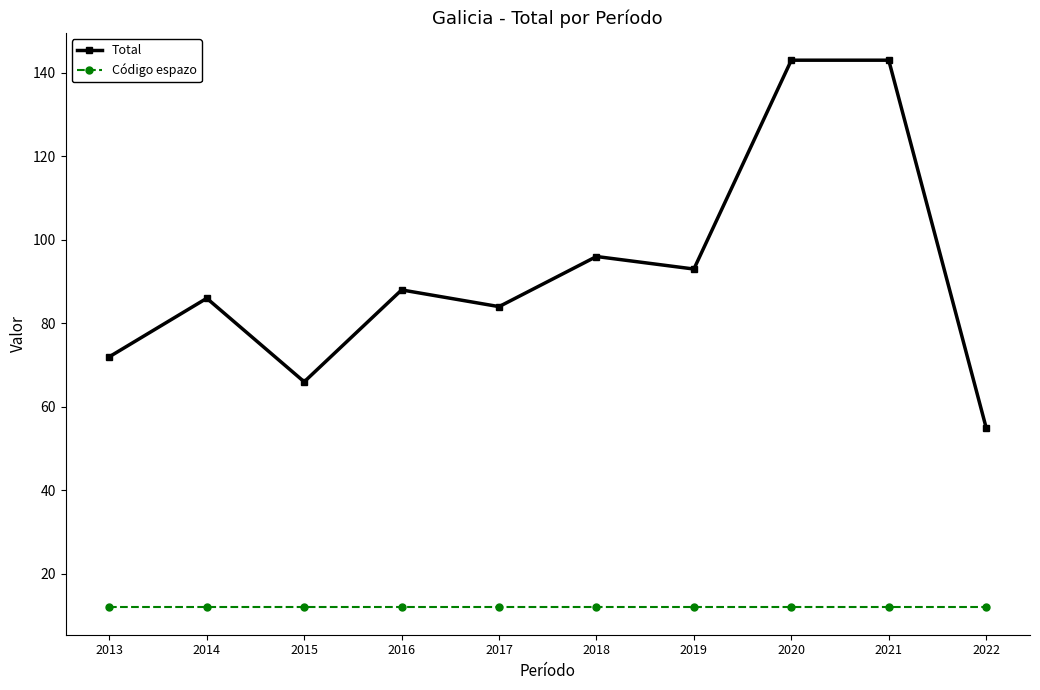

Where is the first local minimum for Total?

2015